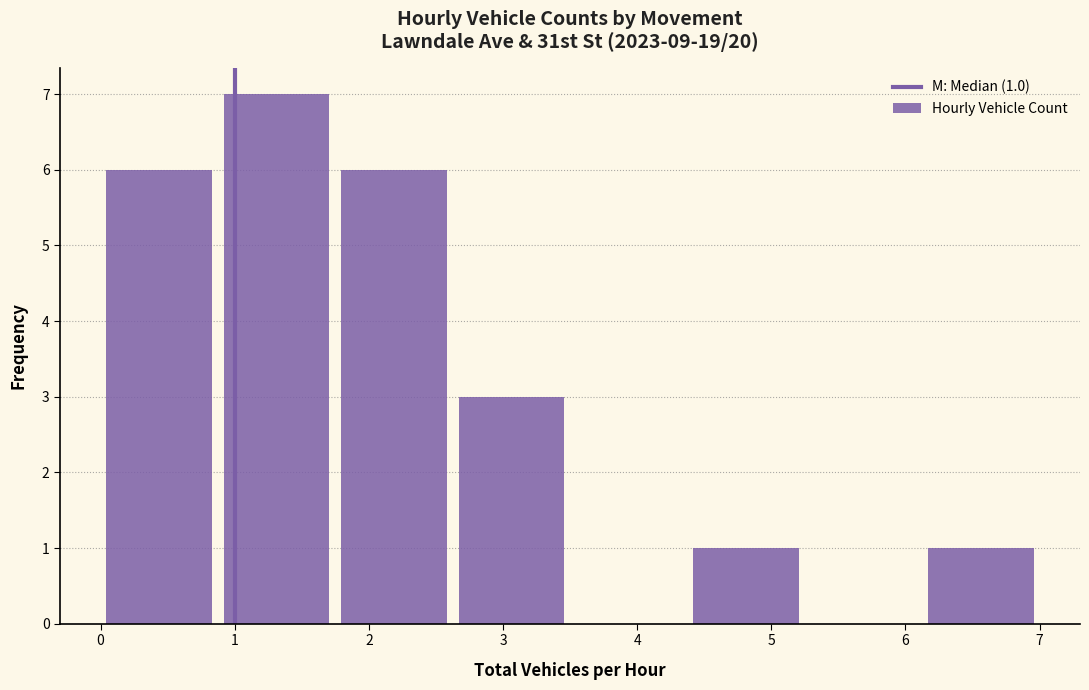

Over which range of the x-axis is the bar tallest?

0.9 to 1.8